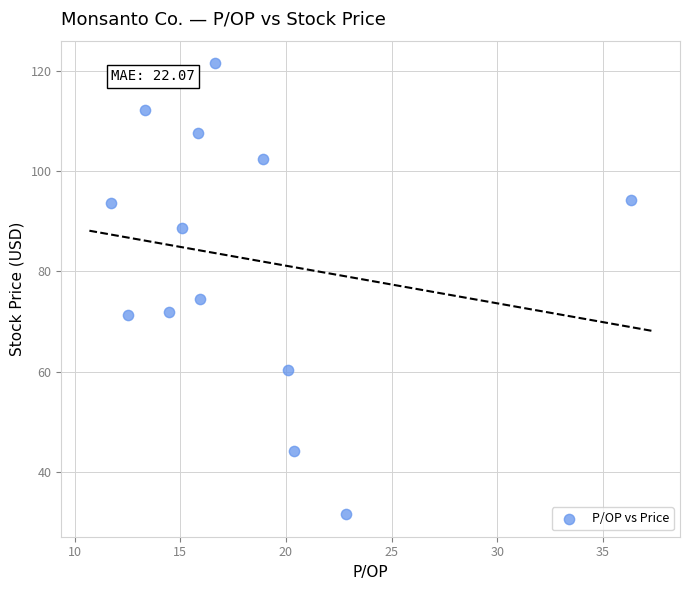

What Y value in the scatter plot is closest to 76?

74.4